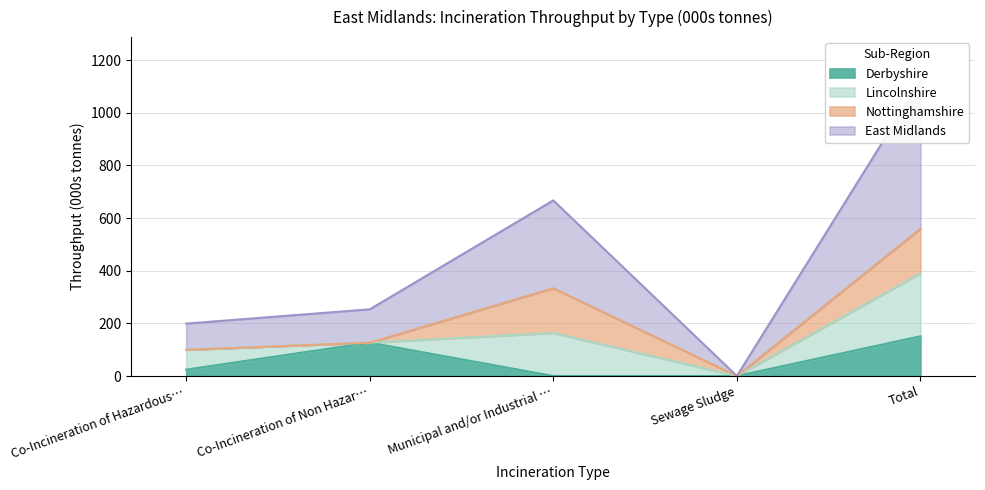

How many values in the Derbyshire series are below 24?

2